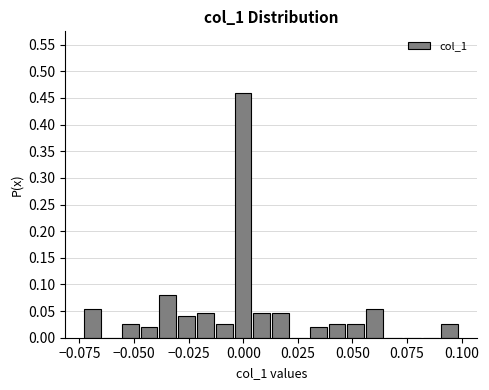

Read against the x-axis, roughly where is the centre of the tallest bar?

0.000